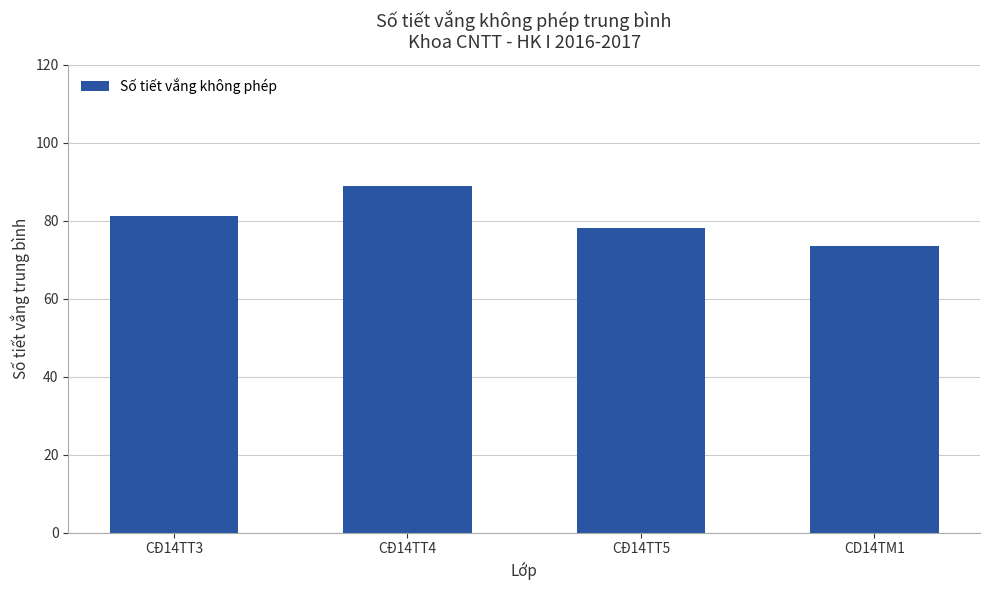

What is the label of the 1st bar from the right?

CD14TM1